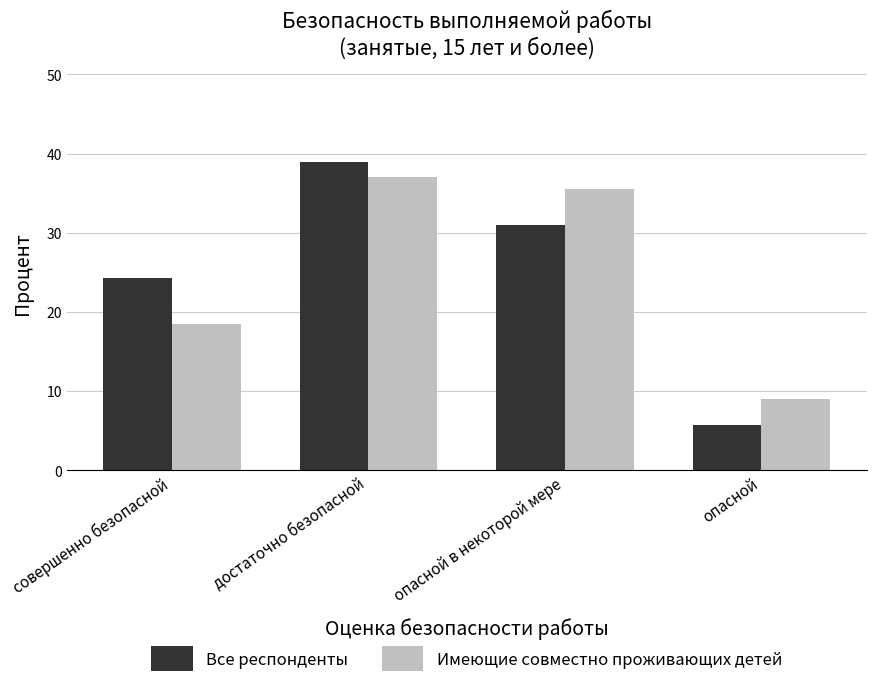

Are the bars grouped side by side (vs. stacked)?

Yes